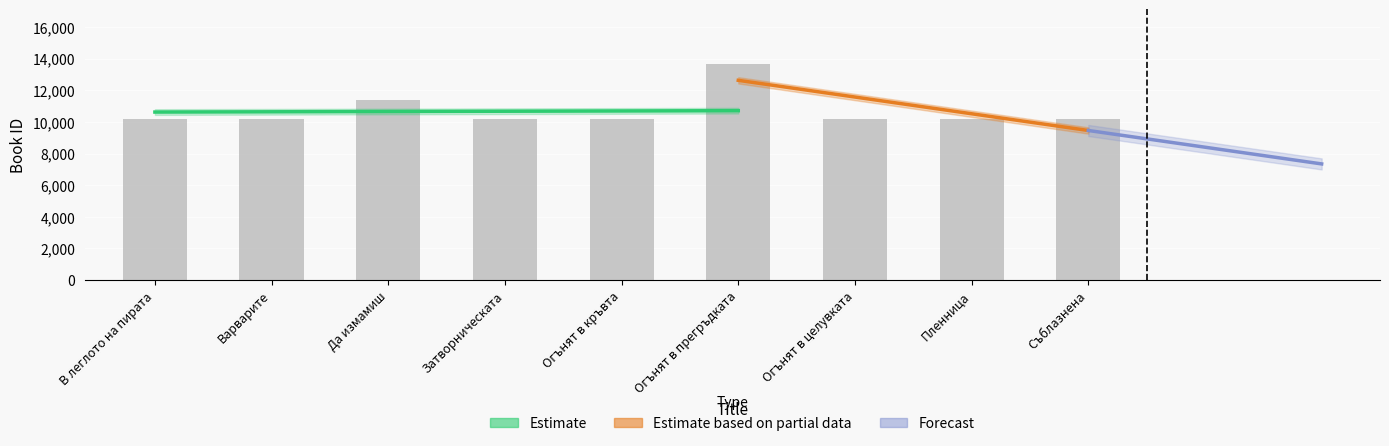

What is the difference between the maximum and minimum values?

3529